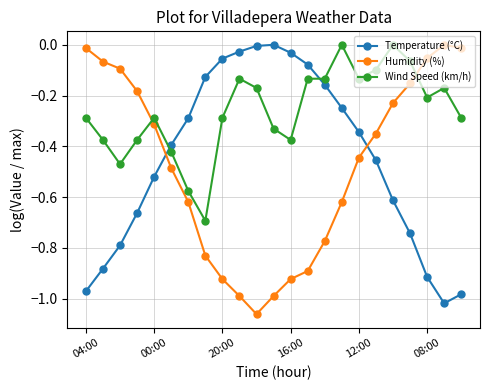

After their last crossing, which series has the higher values: Wind Speed (km/h) or Humidity (%)?

Humidity (%)